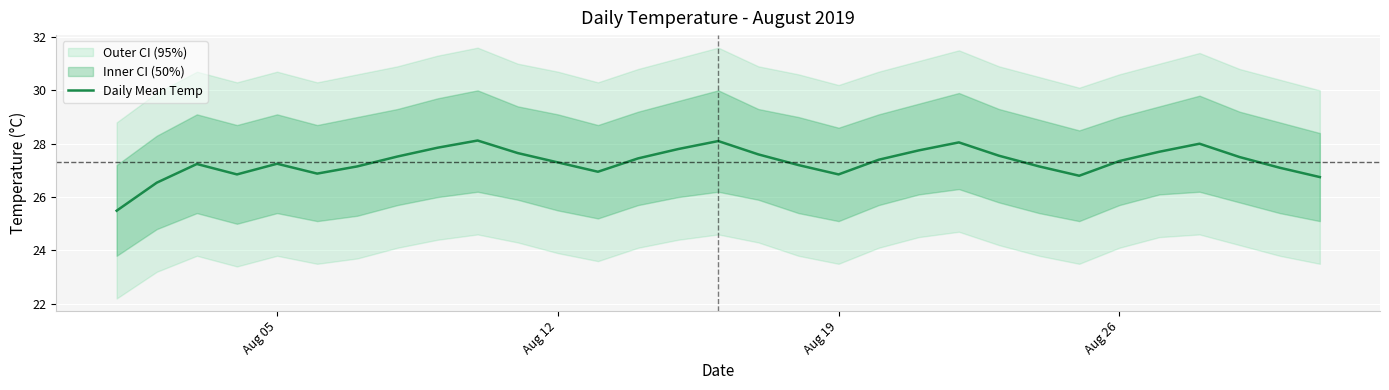

What is the highest value of the Daily Mean Temp series?

28.1